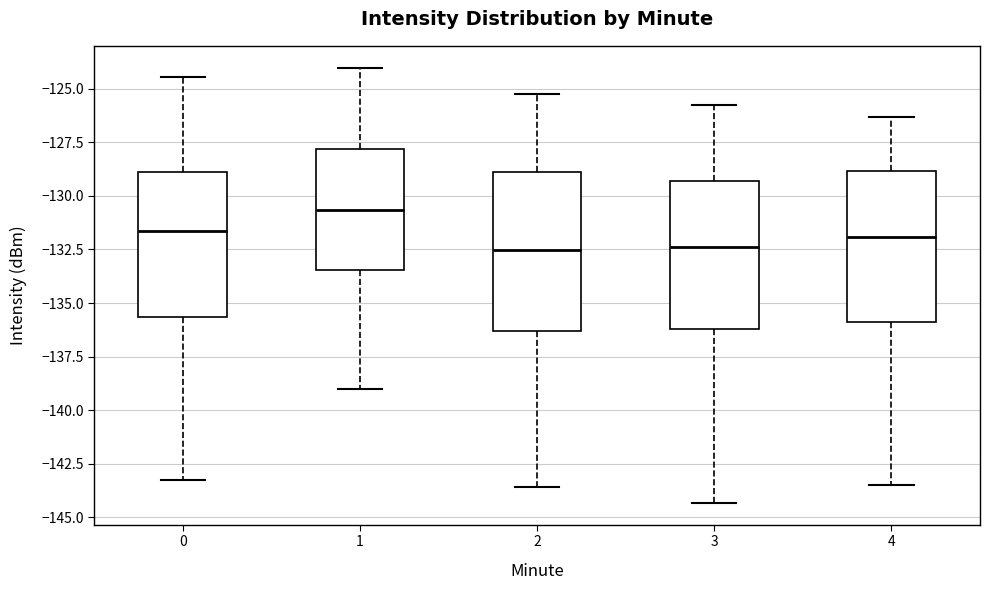

Reading left to right, transcribe this box plot: for each box, give where its median line is, the range the box spans, and where its two whiskers end, as read against the y-axis. The values are not printed on the chart, so give them approximately, as read against the axis.

0: median -131.5, box -135.5 to -129.0, whiskers -143.5 to -124.5
1: median -130.5, box -133.5 to -128.0, whiskers -139.0 to -124.0
2: median -132.5, box -136.5 to -129.0, whiskers -143.5 to -125.0
3: median -132.5, box -136.0 to -129.5, whiskers -144.5 to -126.0
4: median -132.0, box -136.0 to -129.0, whiskers -143.5 to -126.5